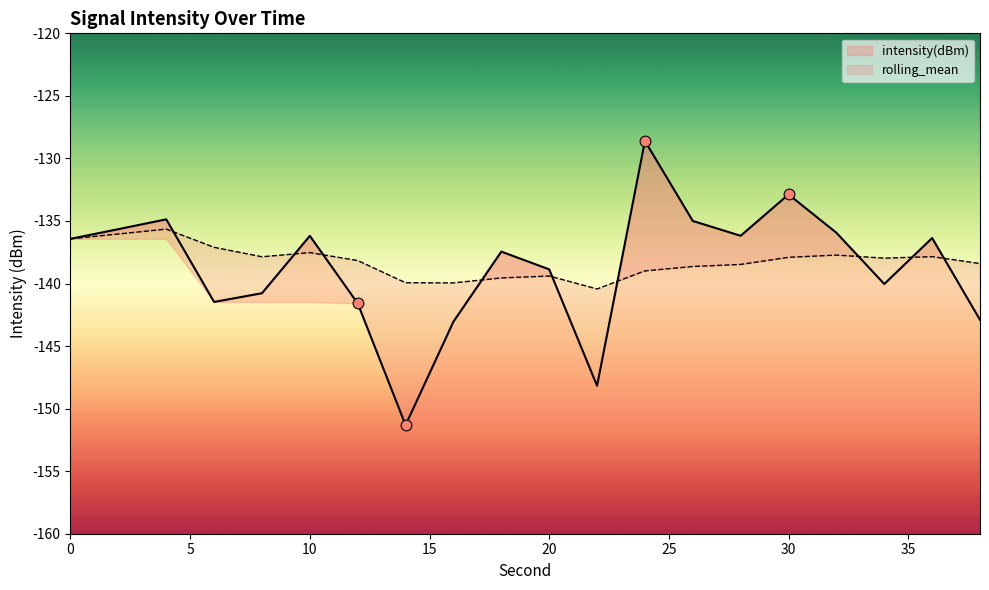

At how many categories does at least one series exceed -134?

2